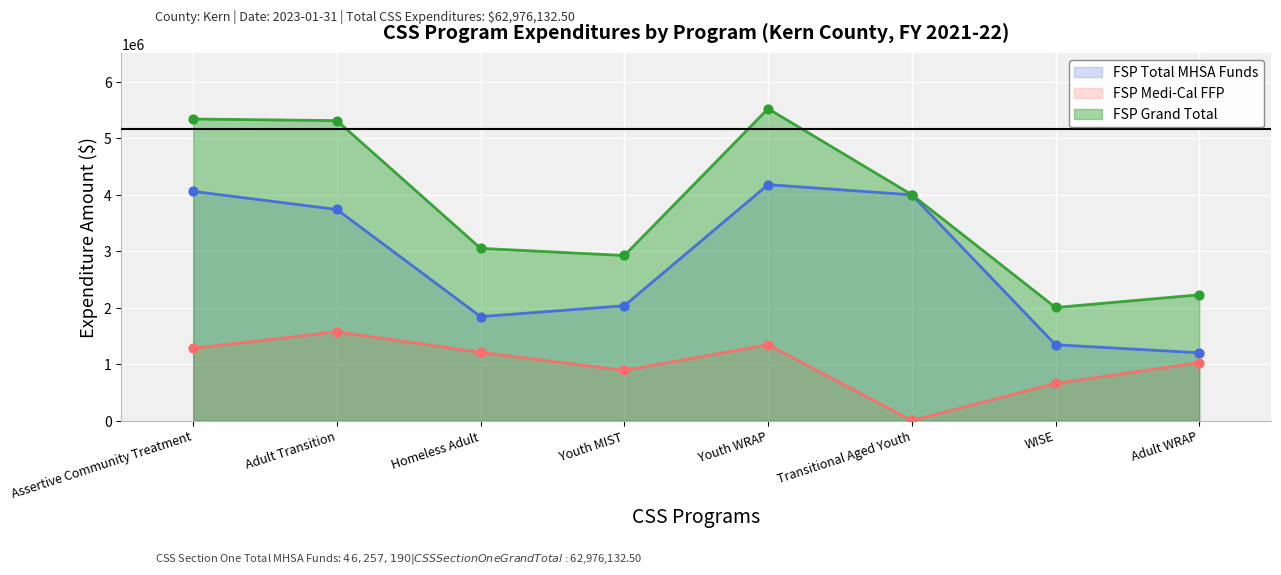

Which series has the largest Y range (max minus min)?

FSP Grand Total